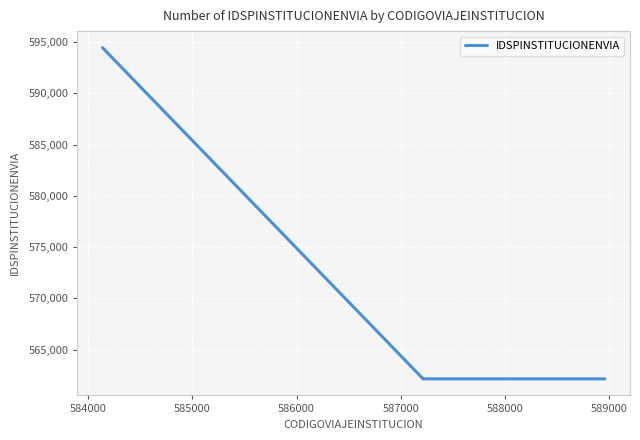

What is the sum of all values?

2280921